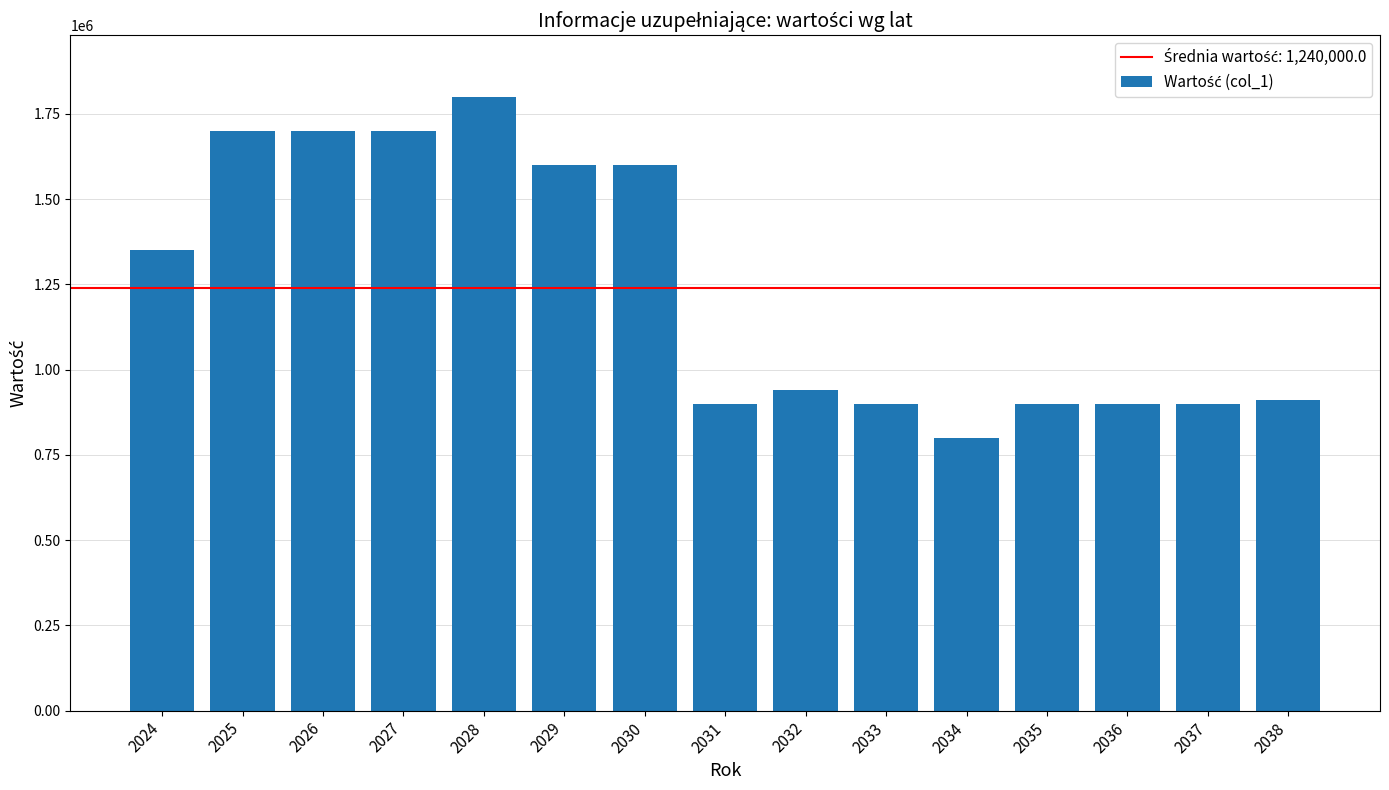

Which label corresponds to the largest value in the chart?

2028